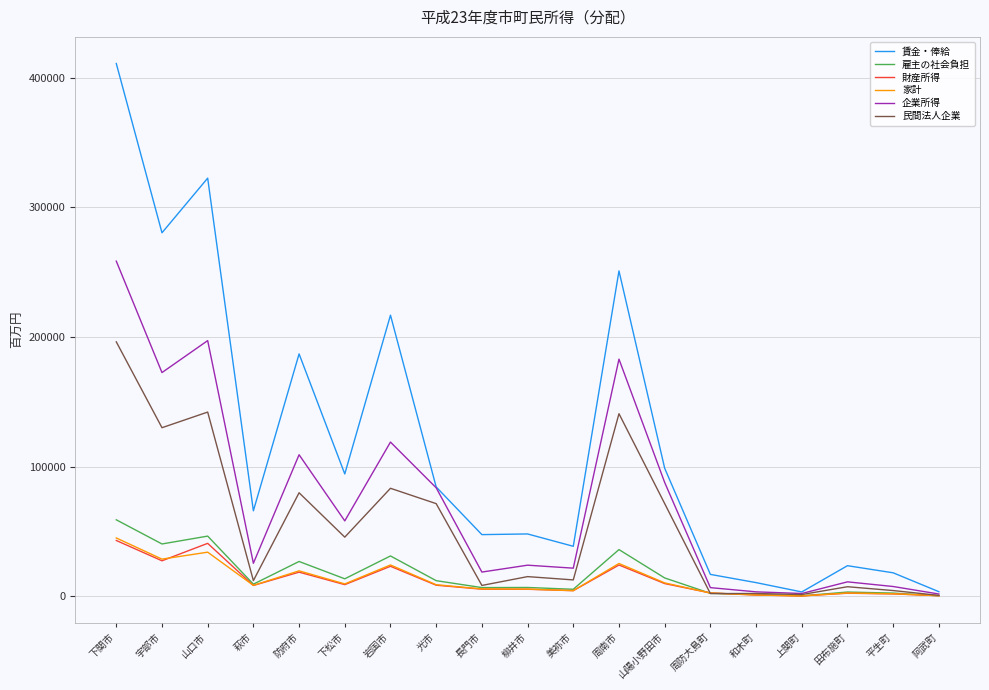

At which category is the sum across all series the highest?

下関市